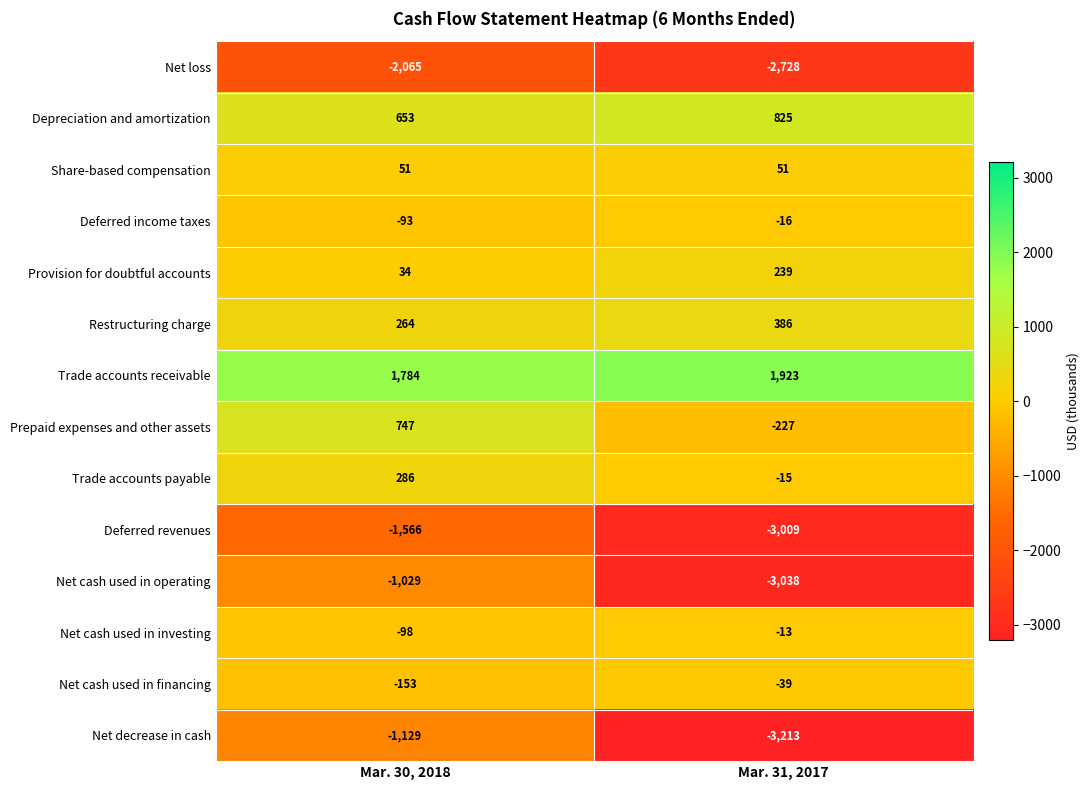

At Mar. 30, 2018, list the series in order from largest to smallest.

Trade accounts receivable, Prepaid expenses and other assets, Depreciation and amortization, Trade accounts payable, Restructuring charge, Share-based compensation, Provision for doubtful accounts, Deferred income taxes, Net cash used in investing, Net cash used in financing, Net cash used in operating, Net decrease in cash, Deferred revenues, Net loss